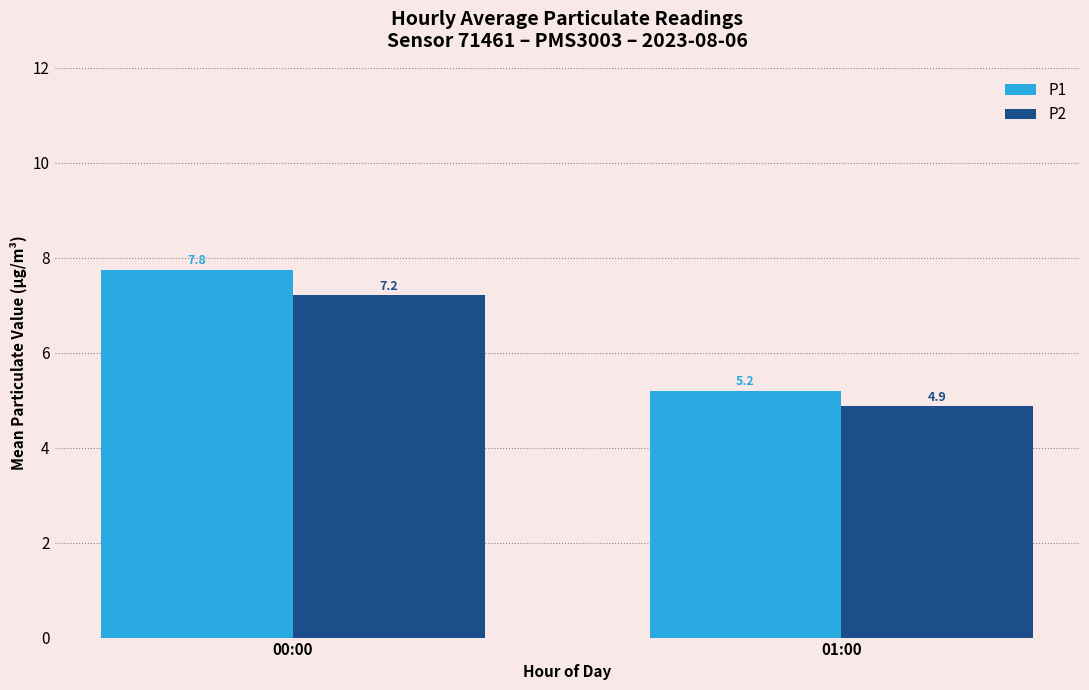

Count the number of categories in the chart.

2